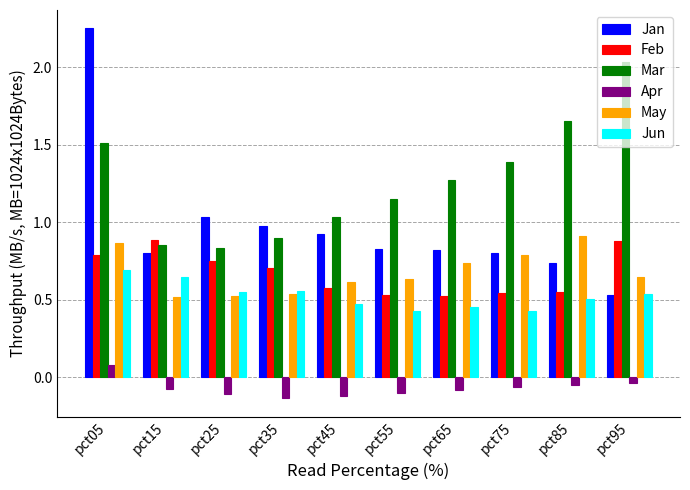

Which series has the widest spread of values?

Jan